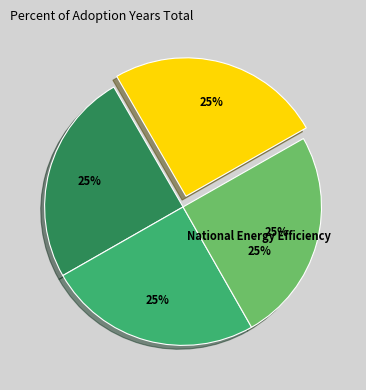

What percentage do ISIRI 10634 Fans and JS 2112:2013 together represent?

49.9%